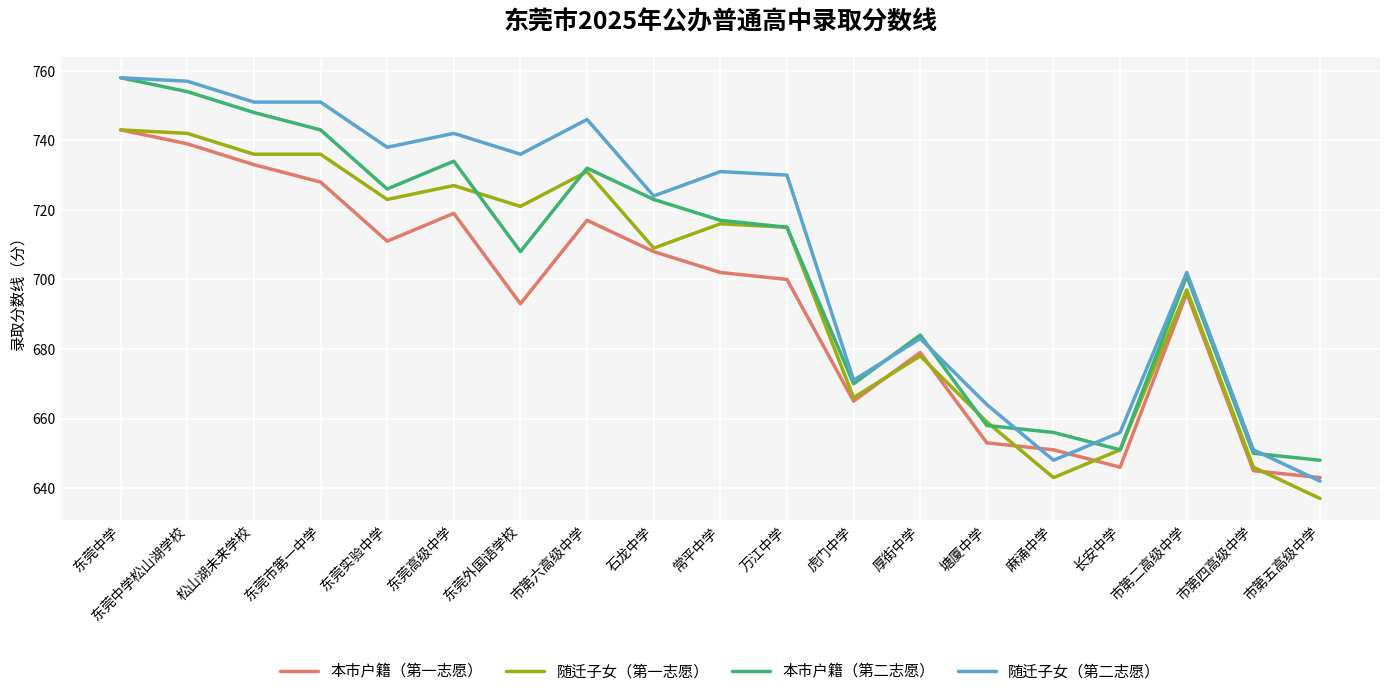

Reading left to right, list all the values displayed in this chart.

本市户籍（第一志愿）: 东莞中学=743	东莞中学松山湖学校=739	松山湖未来学校=733	东莞市第一中学=728	东莞实验中学=711	东莞高级中学=719	东莞外国语学校=693	市第六高级中学=717	石龙中学=708	常平中学=702	万江中学=700	虎门中学=665	厚街中学=679	塘厦中学=653	麻涌中学=651	长安中学=646	市第二高级中学=696	市第四高级中学=645	市第五高级中学=643
随迁子女（第一志愿）: 东莞中学=743	东莞中学松山湖学校=742	松山湖未来学校=736	东莞市第一中学=736	东莞实验中学=723	东莞高级中学=727	东莞外国语学校=721	市第六高级中学=731	石龙中学=709	常平中学=716	万江中学=715	虎门中学=666	厚街中学=678	塘厦中学=659	麻涌中学=643	长安中学=651	市第二高级中学=697	市第四高级中学=646	市第五高级中学=637
本市户籍（第二志愿）: 东莞中学=758	东莞中学松山湖学校=754	松山湖未来学校=748	东莞市第一中学=743	东莞实验中学=726	东莞高级中学=734	东莞外国语学校=708	市第六高级中学=732	石龙中学=723	常平中学=717	万江中学=715	虎门中学=670	厚街中学=684	塘厦中学=658	麻涌中学=656	长安中学=651	市第二高级中学=701	市第四高级中学=650	市第五高级中学=648
随迁子女（第二志愿）: 东莞中学=758	东莞中学松山湖学校=757	松山湖未来学校=751	东莞市第一中学=751	东莞实验中学=738	东莞高级中学=742	东莞外国语学校=736	市第六高级中学=746	石龙中学=724	常平中学=731	万江中学=730	虎门中学=671	厚街中学=683	塘厦中学=664	麻涌中学=648	长安中学=656	市第二高级中学=702	市第四高级中学=651	市第五高级中学=642